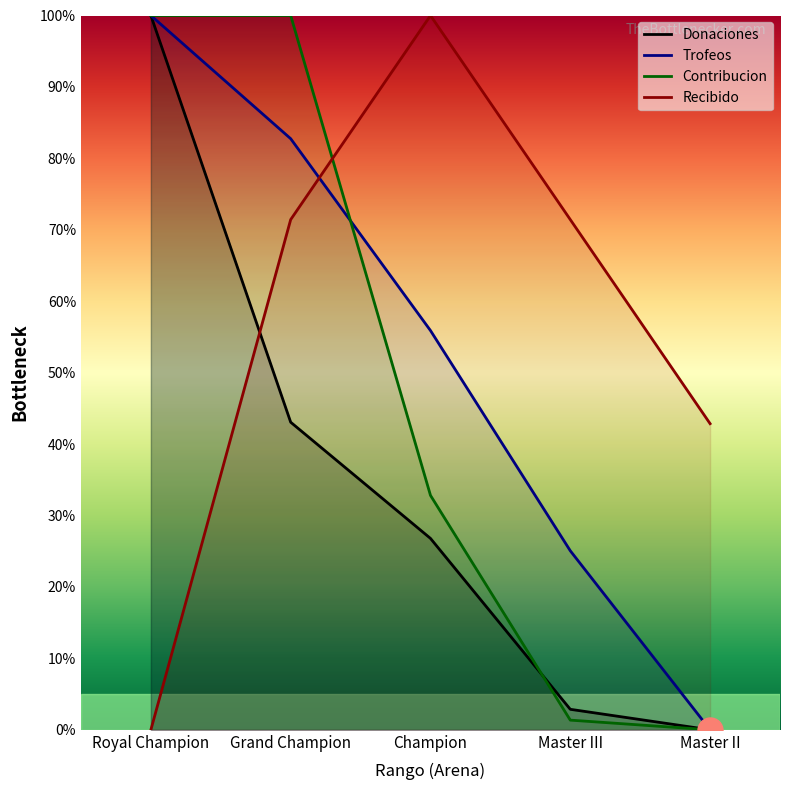

Reading left to right, list all the values displayed in this chart.

Donaciones: Royal Champion=100.0	Grand Champion=43.1	Champion=26.8	Master III=2.9	Master II=0.0
Trofeos: Royal Champion=100.0	Grand Champion=82.8	Champion=55.9	Master III=25.1	Master II=0.0
Contribucion: Royal Champion=100.0	Grand Champion=100.0	Champion=32.8	Master III=1.4	Master II=0.0
Recibido: Royal Champion=0.0	Grand Champion=71.4	Champion=100.0	Master III=71.4	Master II=42.9